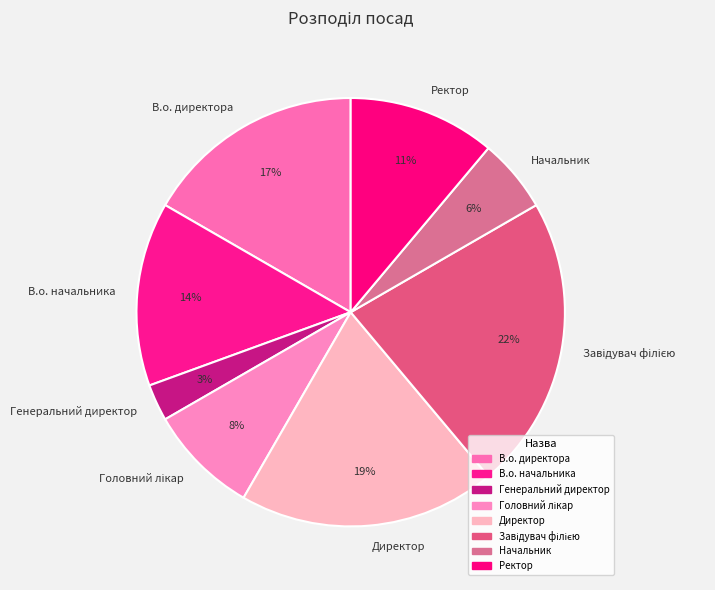

Is the sum of Генеральний директор and Директор greater than half?

No